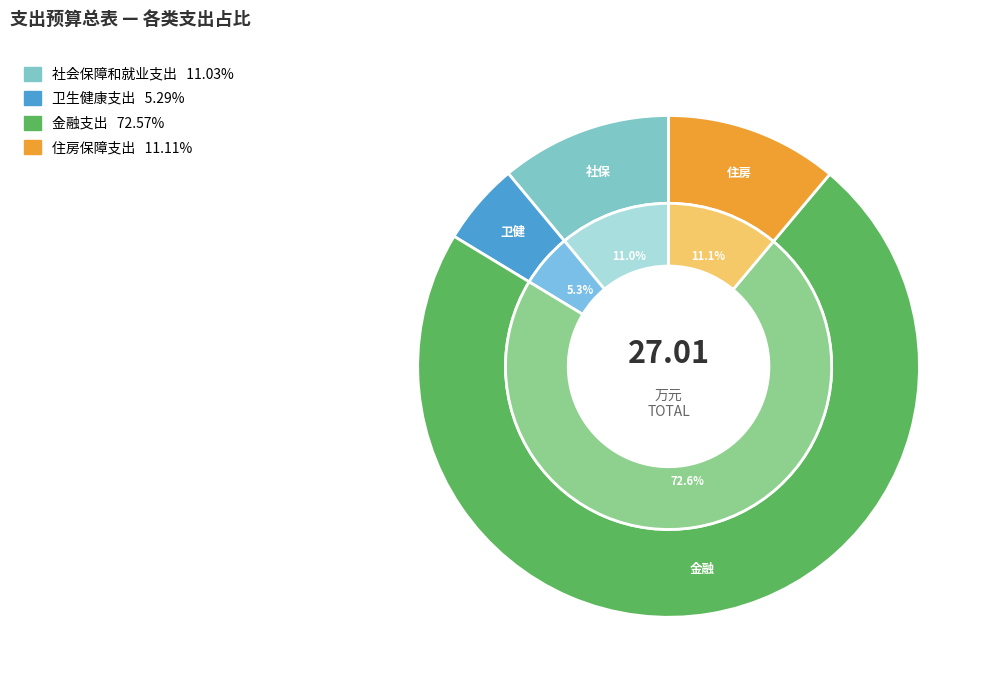

To the nearest percent, what percentage of the pie is 金融支出?

73%